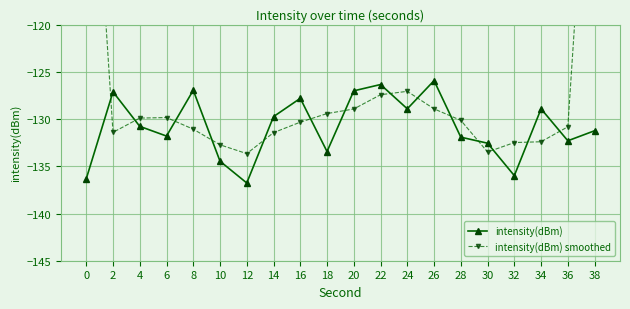

Reading left to right, list all the values displayed in this chart.

intensity(dBm): 0=-136.3	2=-127.1	4=-130.8	6=-131.8	8=-126.9	10=-134.5	12=-136.8	14=-129.7	16=-127.8	18=-133.4	20=-127.0	22=-126.3	24=-128.9	26=-125.9	28=-131.9	30=-132.5	32=-136.0	34=-128.9	36=-132.3	38=-131.2
intensity(dBm) smoothed: 0=-87.8	2=-131.4	4=-129.9	6=-129.8	8=-131.1	10=-132.7	12=-133.6	14=-131.4	16=-130.3	18=-129.4	20=-128.9	22=-127.4	24=-127.0	26=-128.9	28=-130.1	30=-133.5	32=-132.5	34=-132.4	36=-130.8	38=-87.8